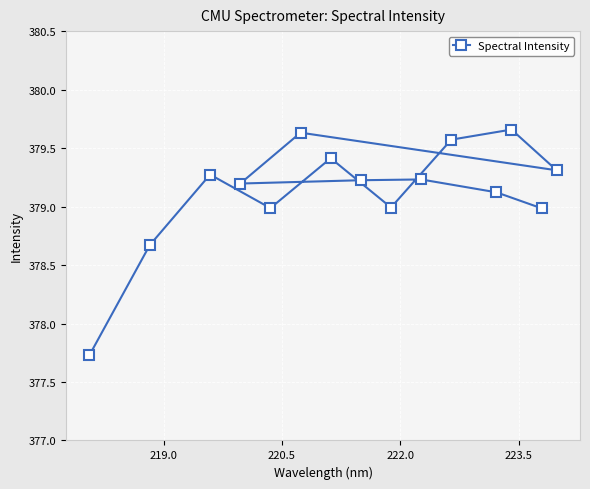

How many interior local peaks (higher than both neighbors) does the data have?

5